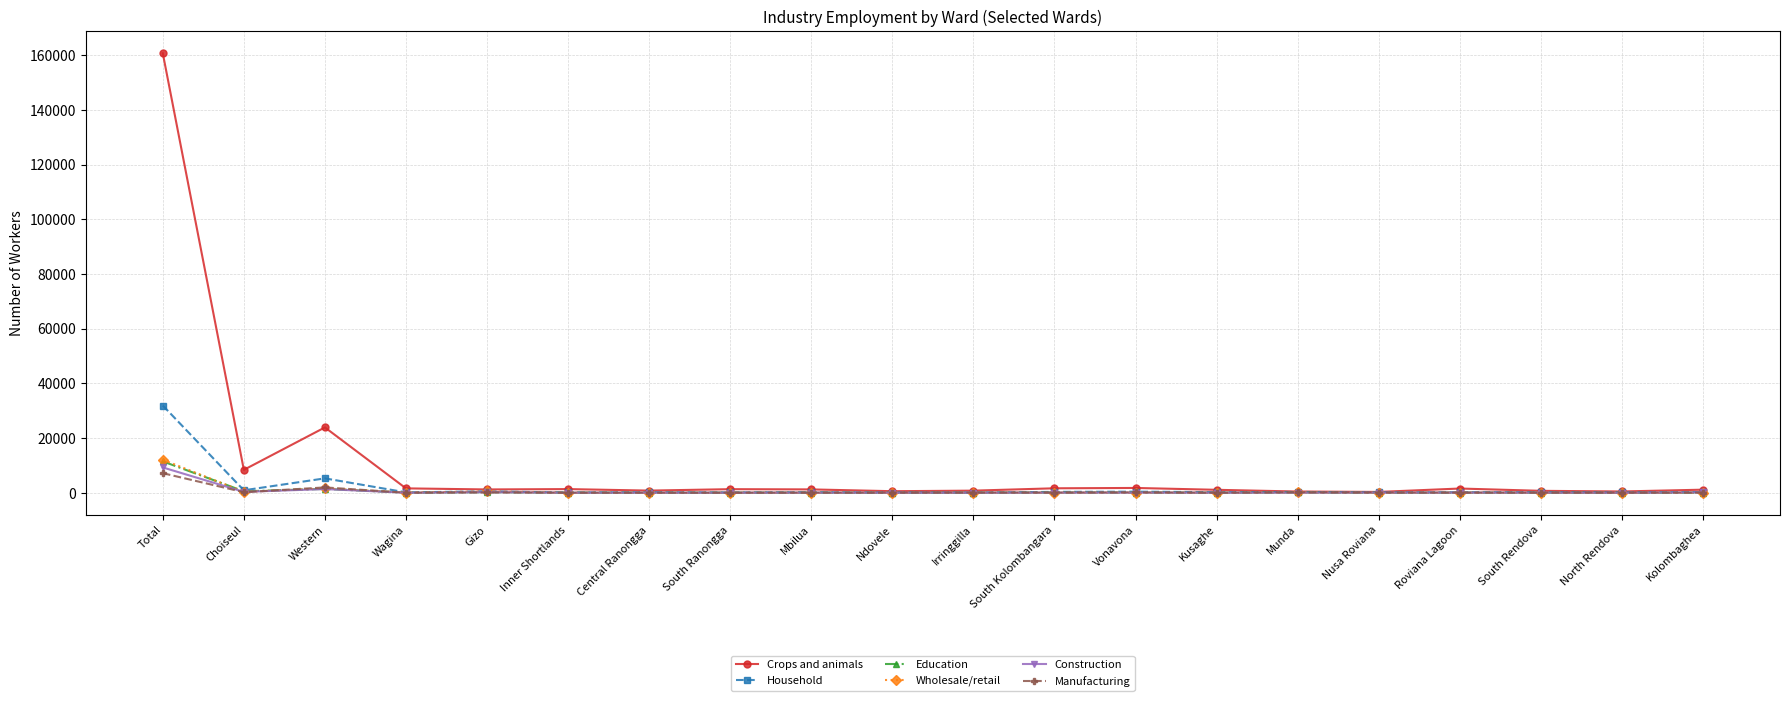

Does the chart have visible grid lines?

Yes